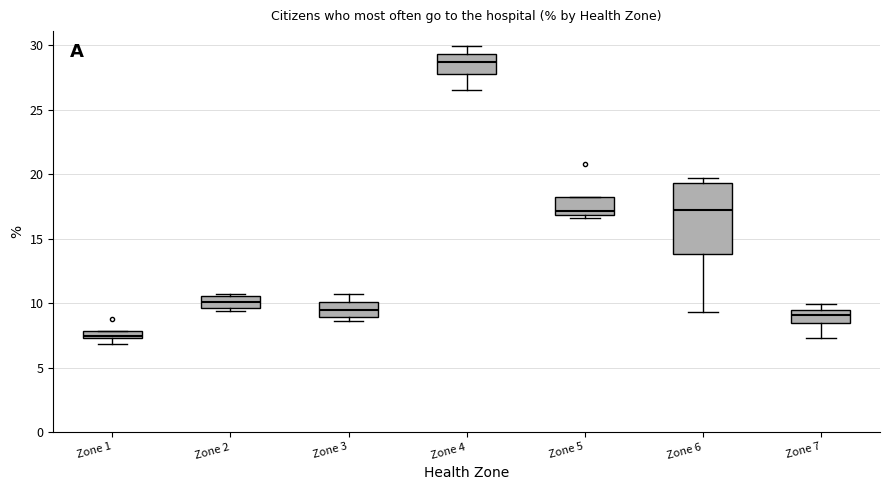

Where does the median line of the box for Zone 4 sit on the y-axis? The values are not printed on the chart, so give them approximately, as read against the axis.

28.5